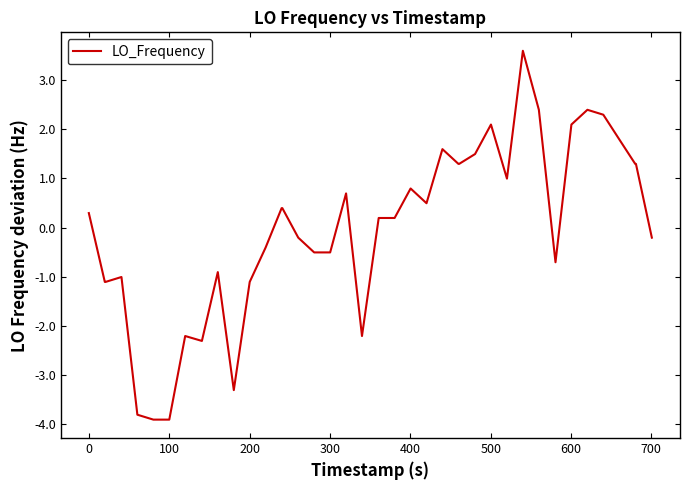

What is the maximum value shown in the chart?

3.6